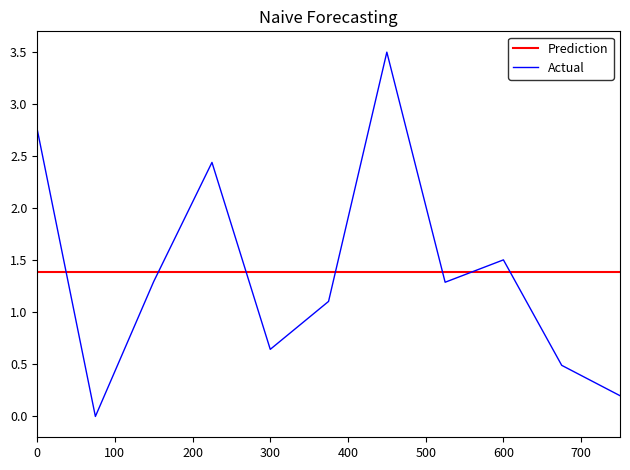

How many interior local peaks (higher than both neighbors) does the data have?

3